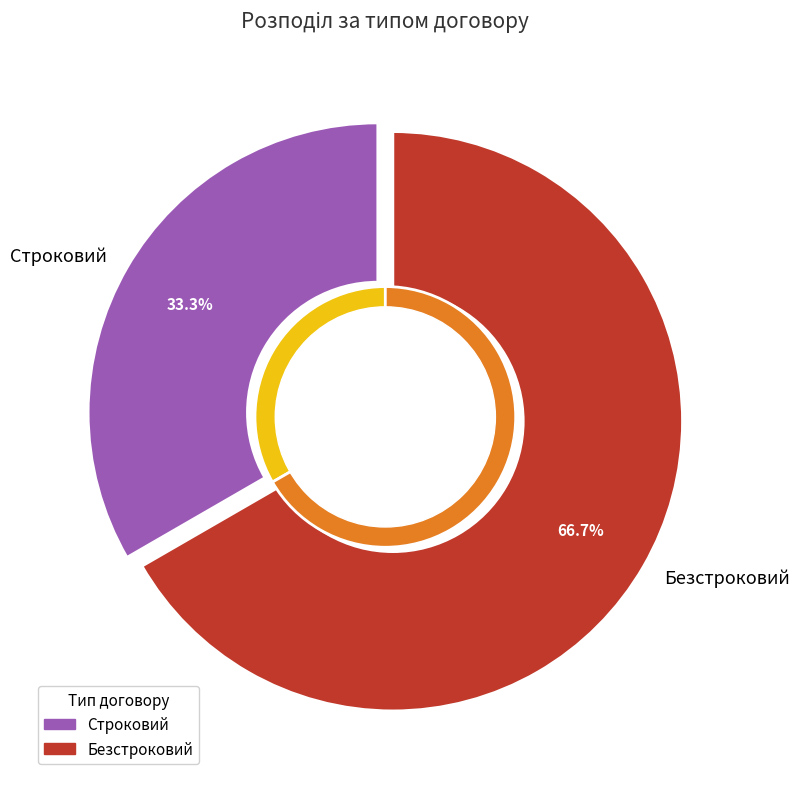

Approximately how many times larger is the value at Строковий compared to Безстроковий?

0.5